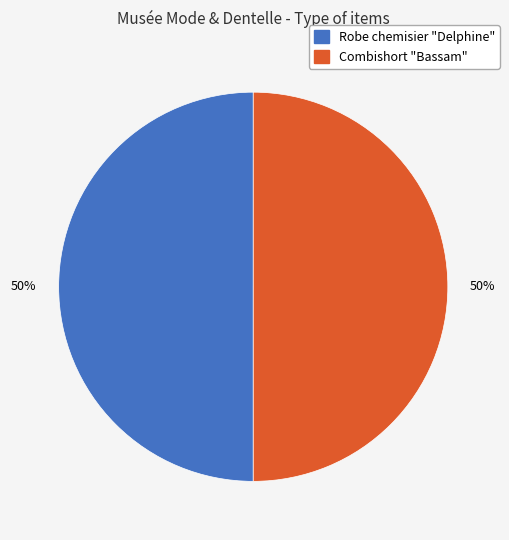

What is the ratio of the value at Combishort "Bassam" to the value at Robe chemisier "Delphine"?

1.0